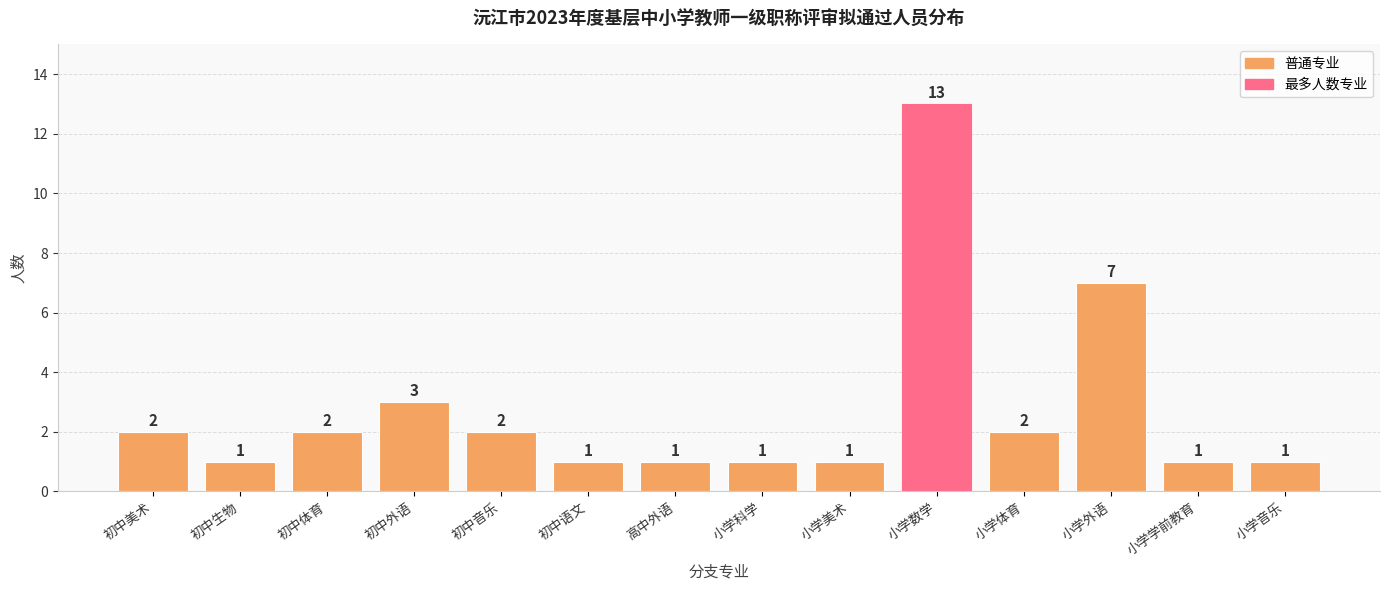

What is the difference between the maximum and minimum values?

12